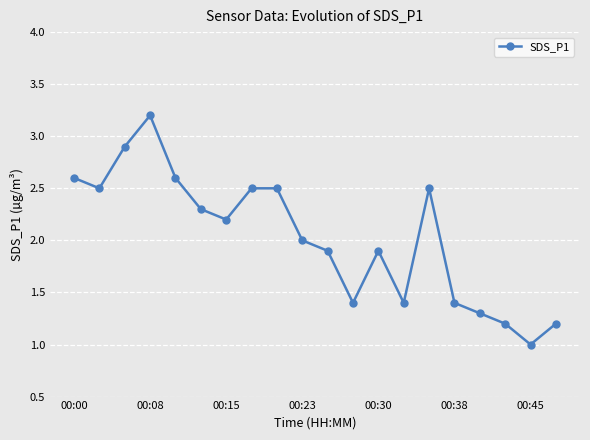

Reading left to right, list all the values displayed in this chart.

2.6	2.5	2.9	3.2	2.6	2.3	2.2	2.5	2.5	2.0	1.9	1.4	1.9	1.4	2.5	1.4	1.3	1.2	1.0	1.2